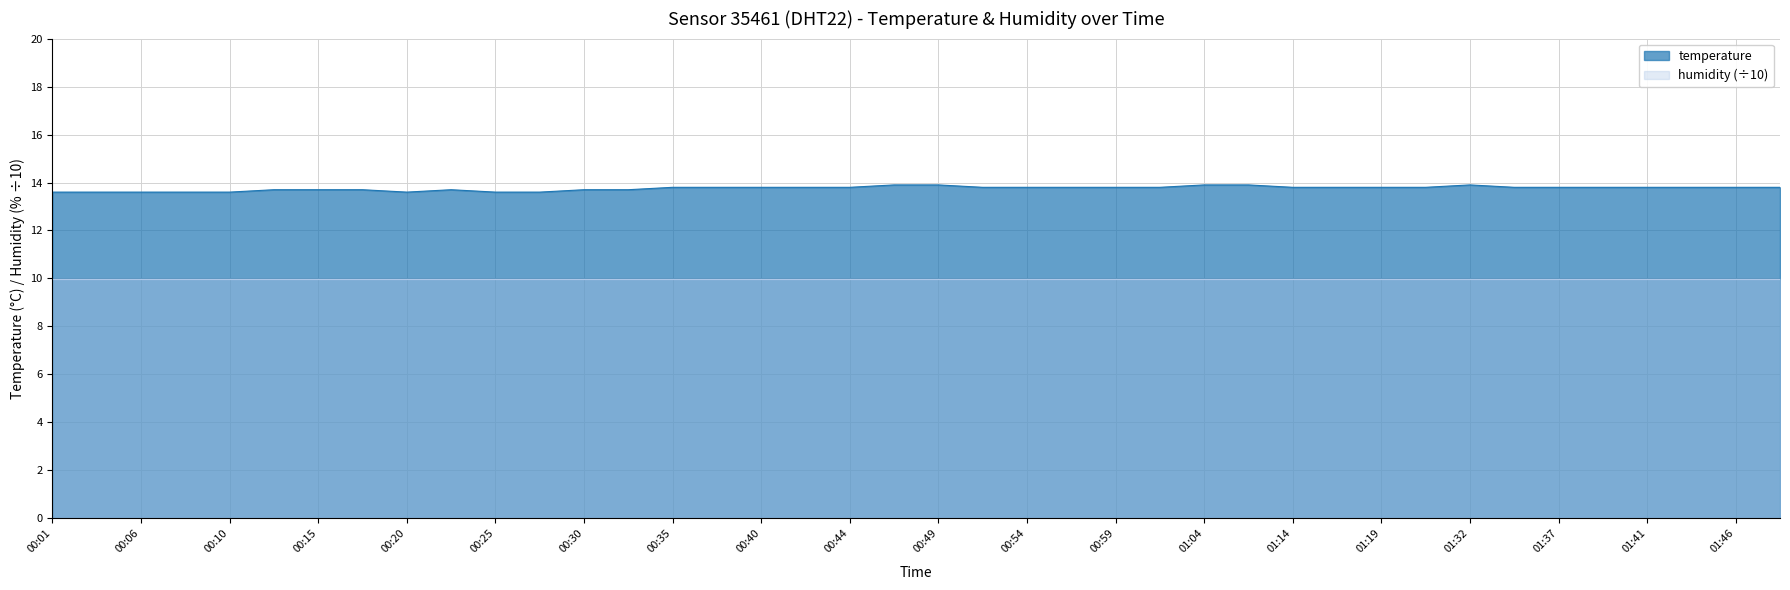

What is the label of the 10th point from the right?

01:19